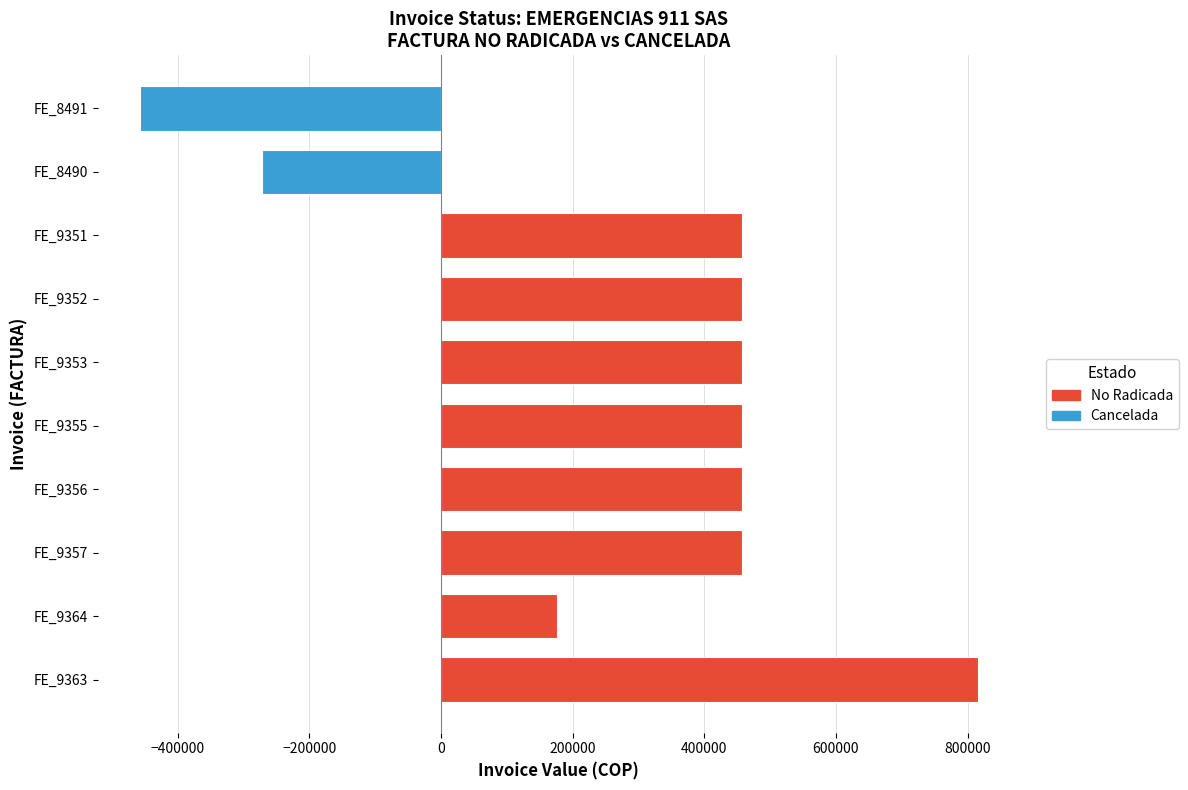

Between FE_8490 and FE_9357, which is larger?

FE_9357